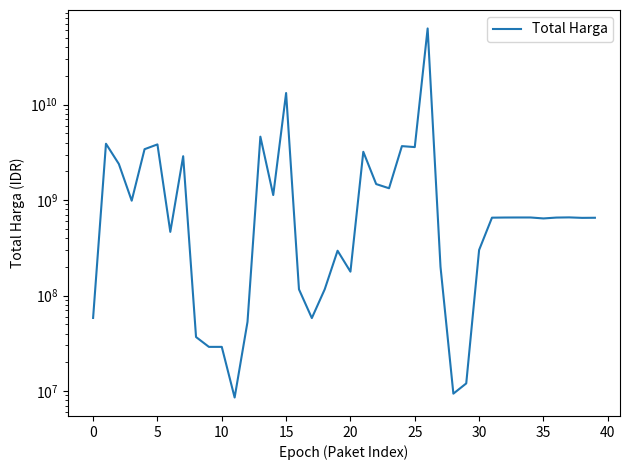

Reading right to left, list all the values displayed in this chart.

652500000	651000000	658500000	655500000	642000000	657000000	657000000	656400000	654000000	300000000	12015000	9386000	200000004	62711350800	3588000000	3672000000	1329480000	1470600000	3204000000	177912000	294713880	116160000	58080000	116160000	13217400000	1128000000	4613012370	53000000	8550000	29000000	29000000	36778000	2878800000	464445888	3827760000	3410174400	984972000	2389735200	3889401600	58272000